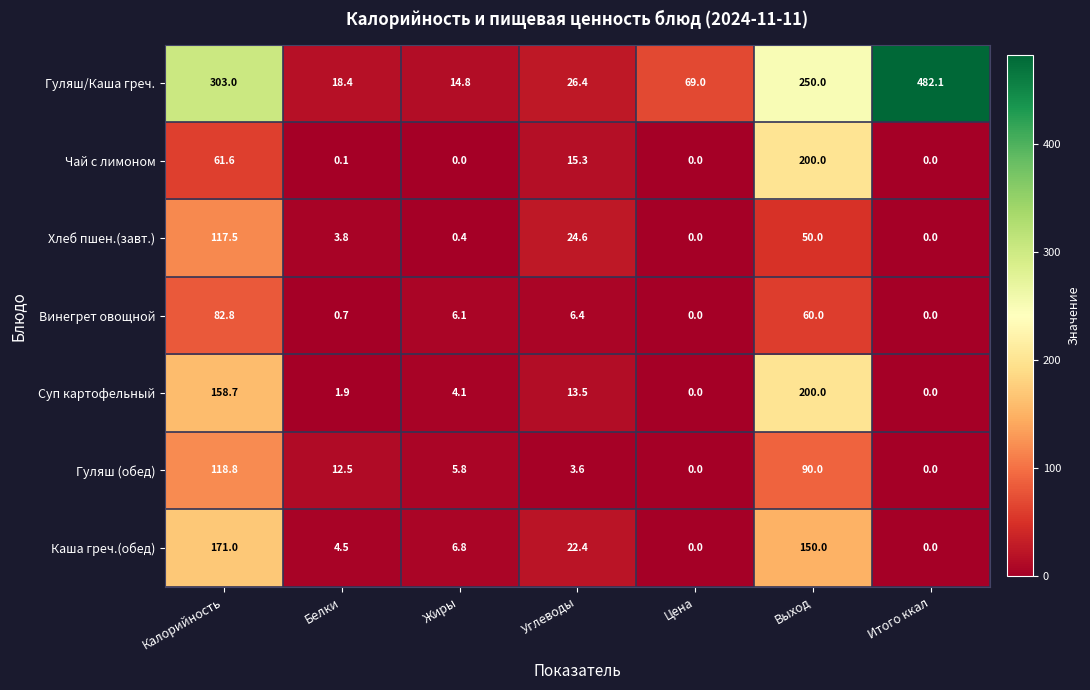

Is it true that Суп картофельный equals 61.5 at Итого ккал?

False